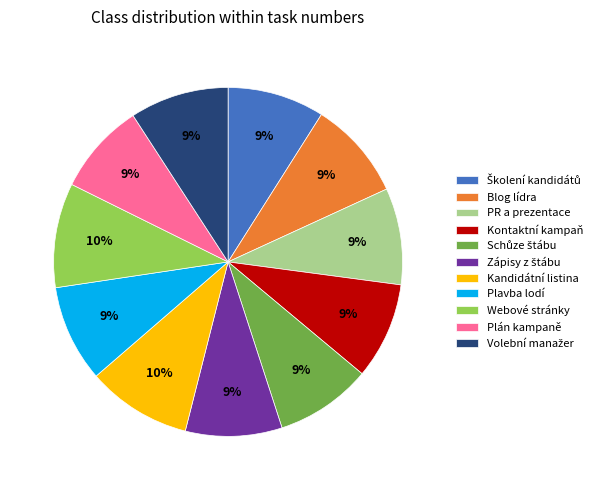

To the nearest percent, what is the difference between the largest and smallest slice percentages?

1%